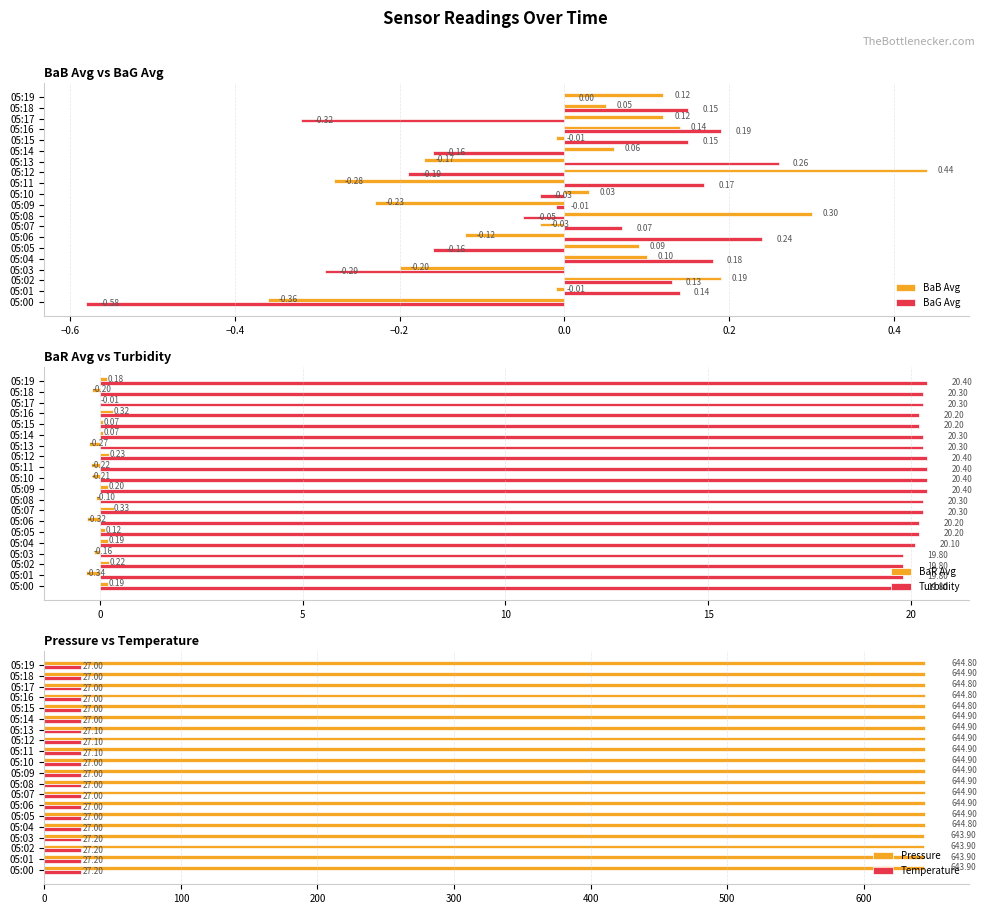

Is the value of BaG Avg at 05:15 greater than the value of BaB Avg at 05:18?

Yes